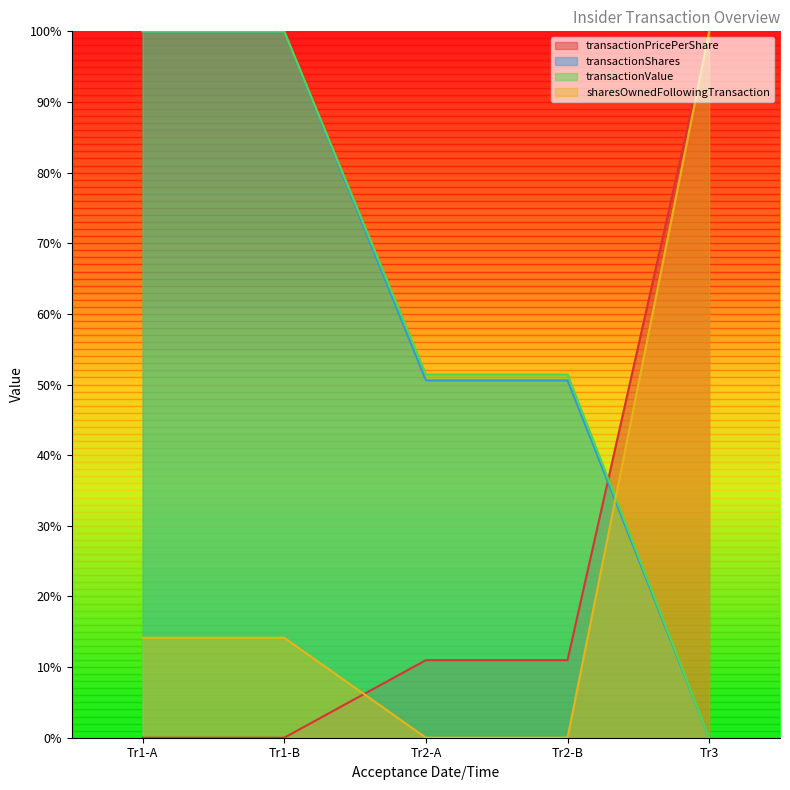

What is the average value of the transactionValue series?

60.6